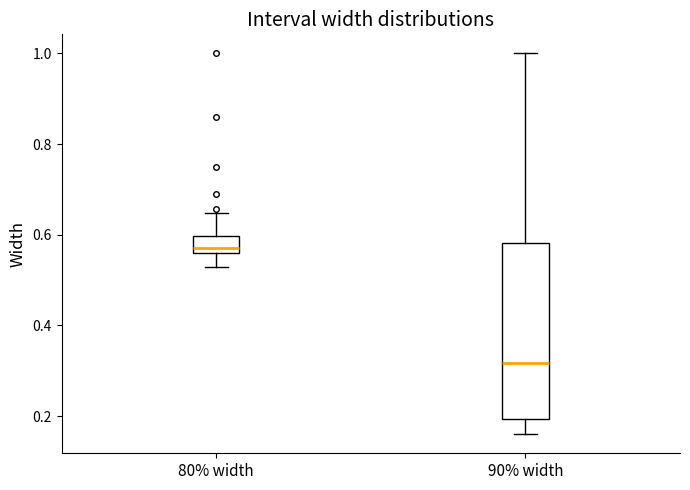

Which box's median line is the lowest?

90% width